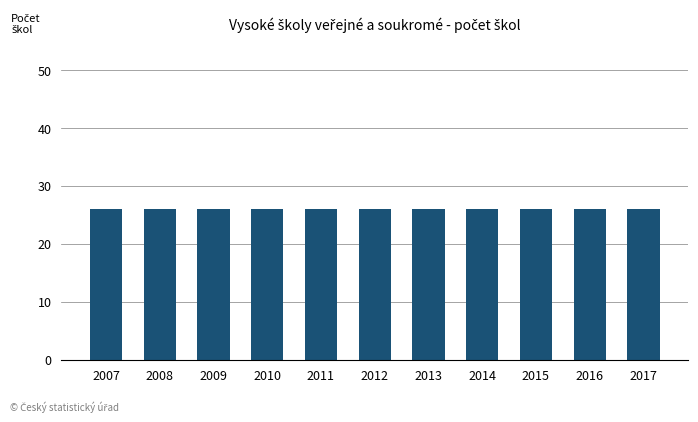

The value of verejne at 2007 is 26. True or false?

True